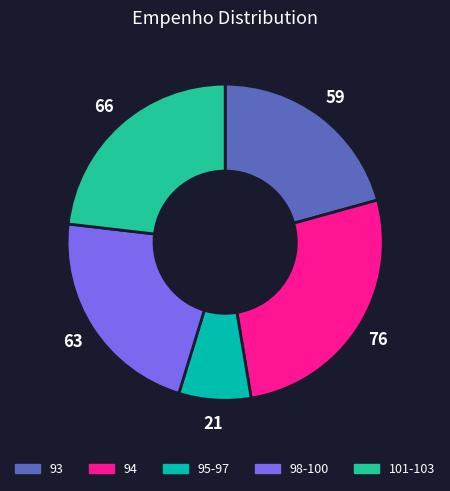

Is there a majority slice in this chart?

No